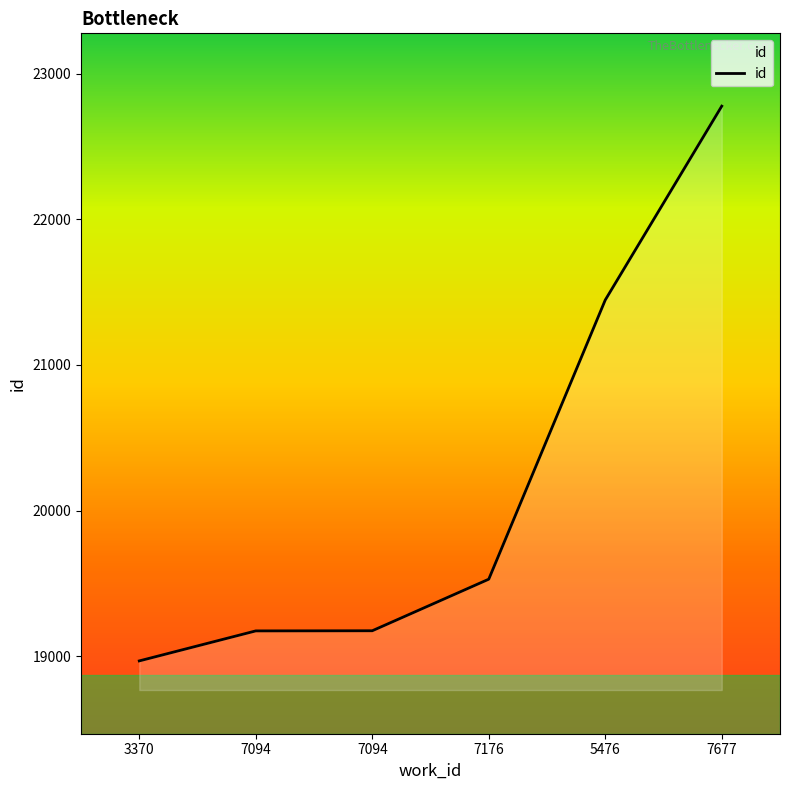

How many lines are shown in the chart?

1